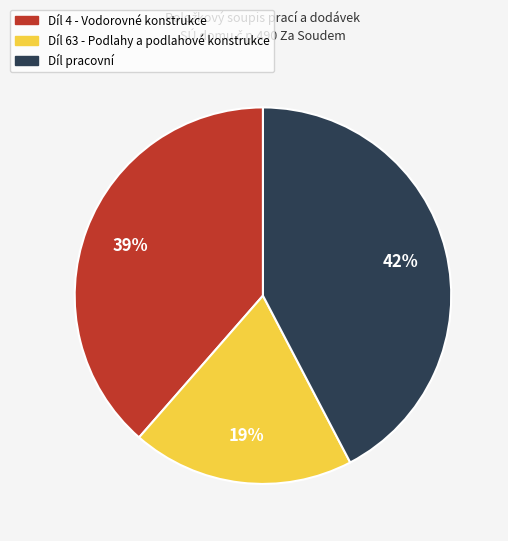

What percentage is the Díl pracovní slice, to the nearest percent?

42%